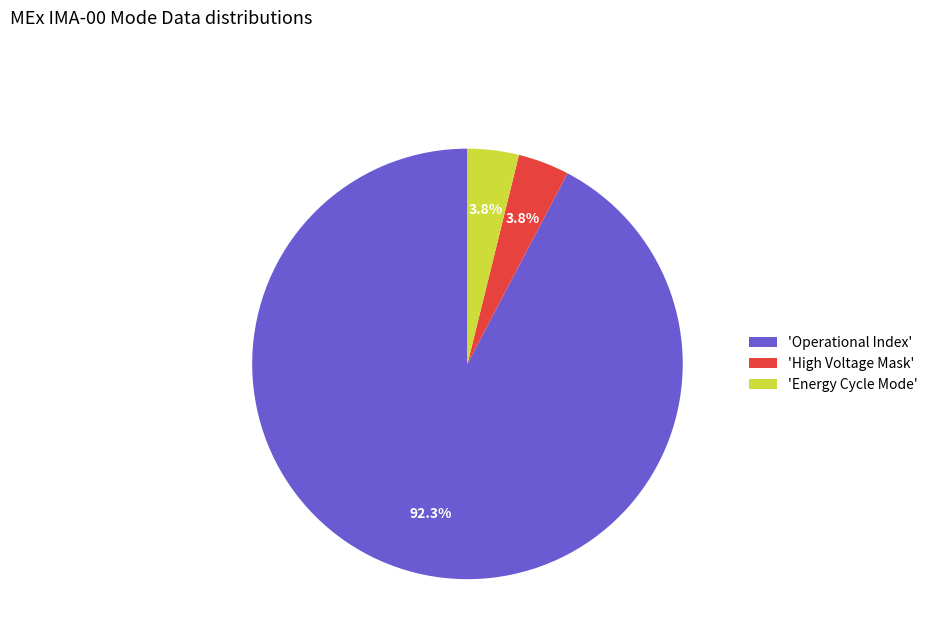

What is the majority slice?

'Operational Index'